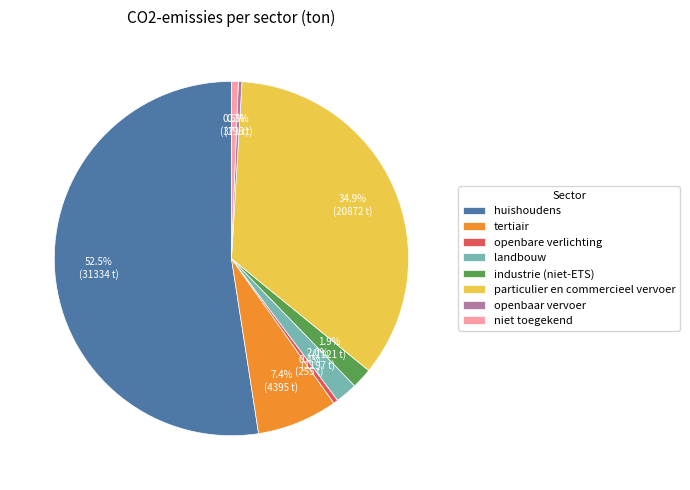

Combined, do openbare verlichting and industrie (niet-ETS) account for over 50%?

No